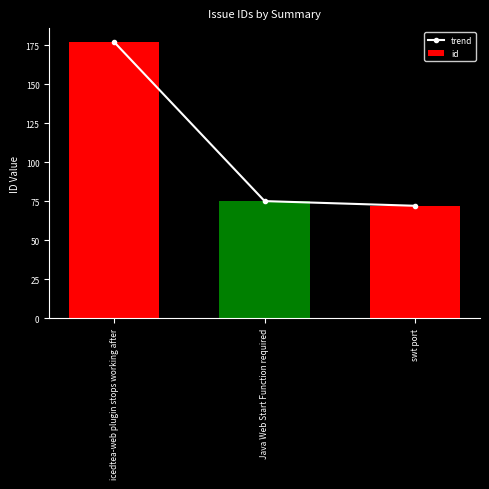

What is the highest value of the id series?

177